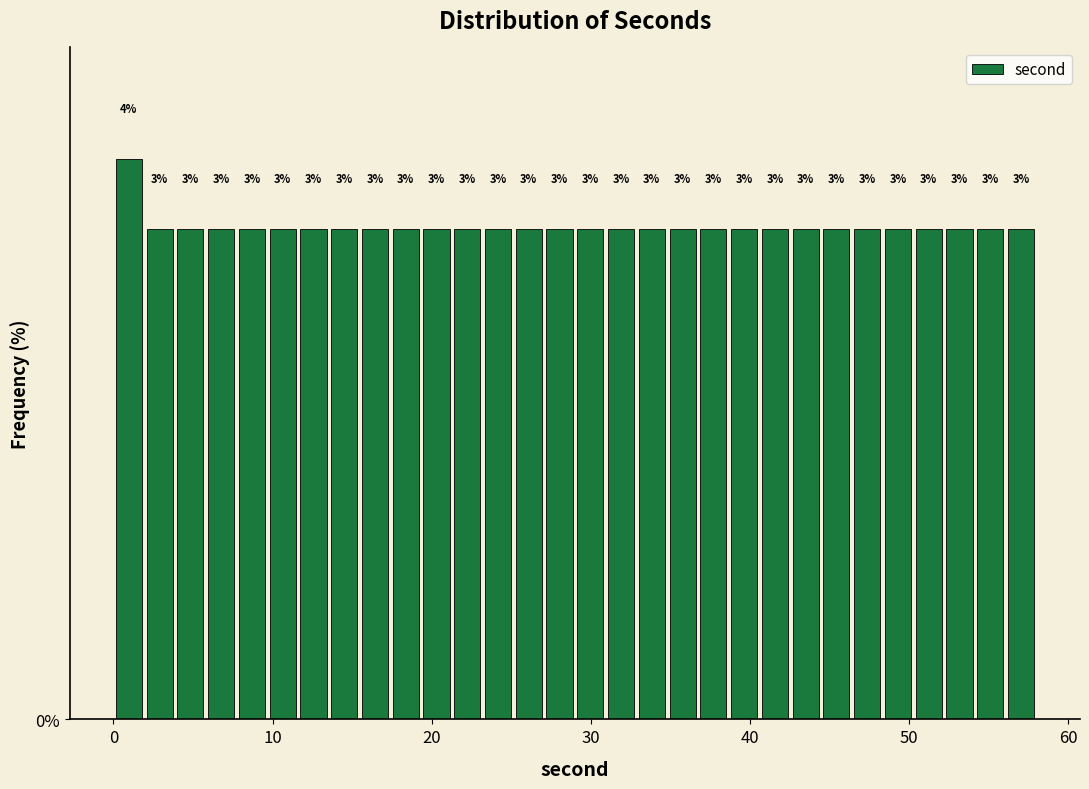

Around what value on the x-axis is the tallest bar? Give the approximate position of its centre, as read against the axis.

1